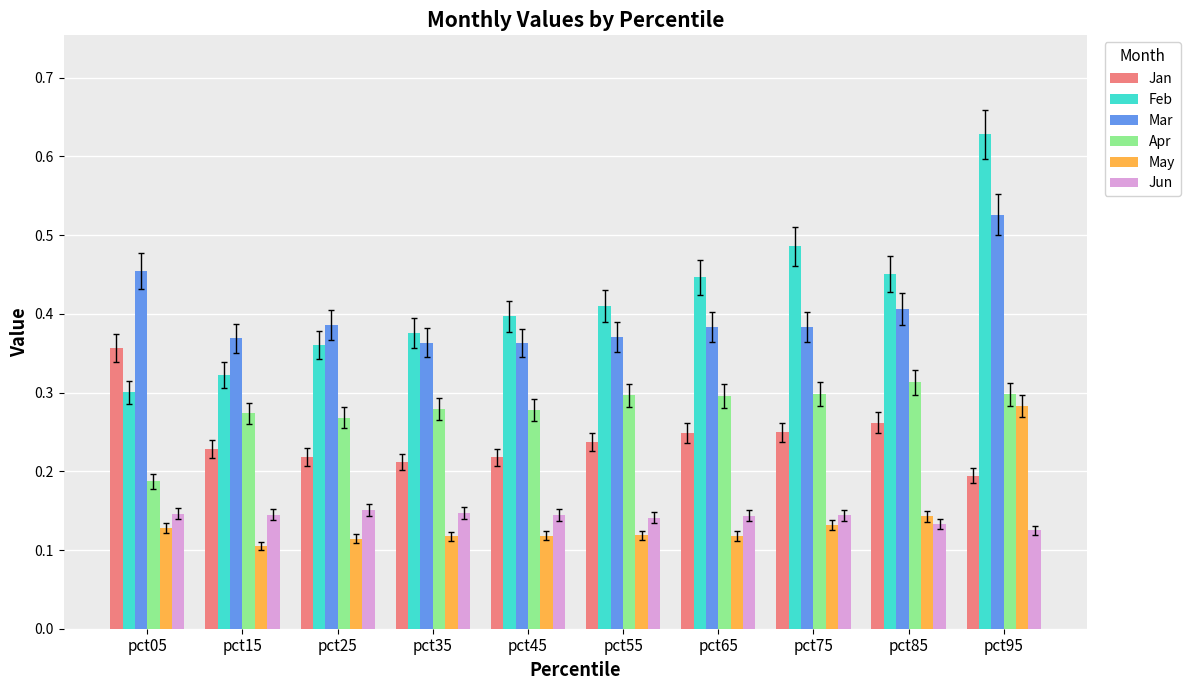

What is the sum of all May values?

1.4